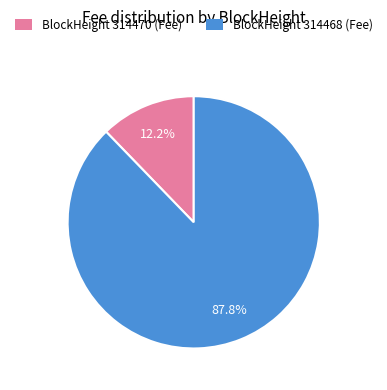

To the nearest percent, what is the difference between the largest and smallest slice percentages?

76%